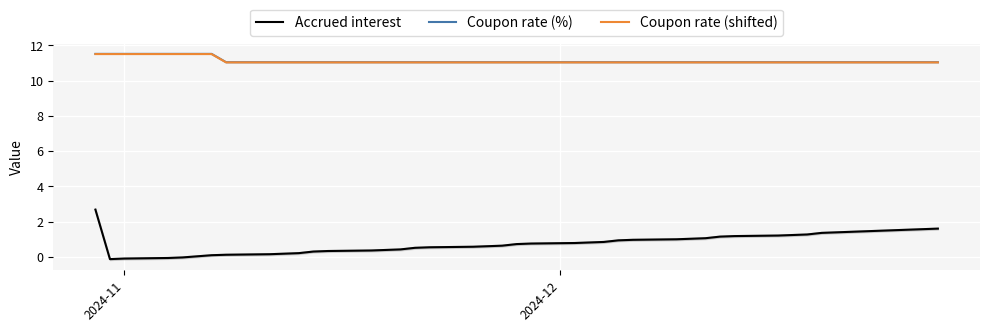

What are all the series names shown in the legend?

Accrued interest, Coupon rate (%), Coupon rate (shifted)